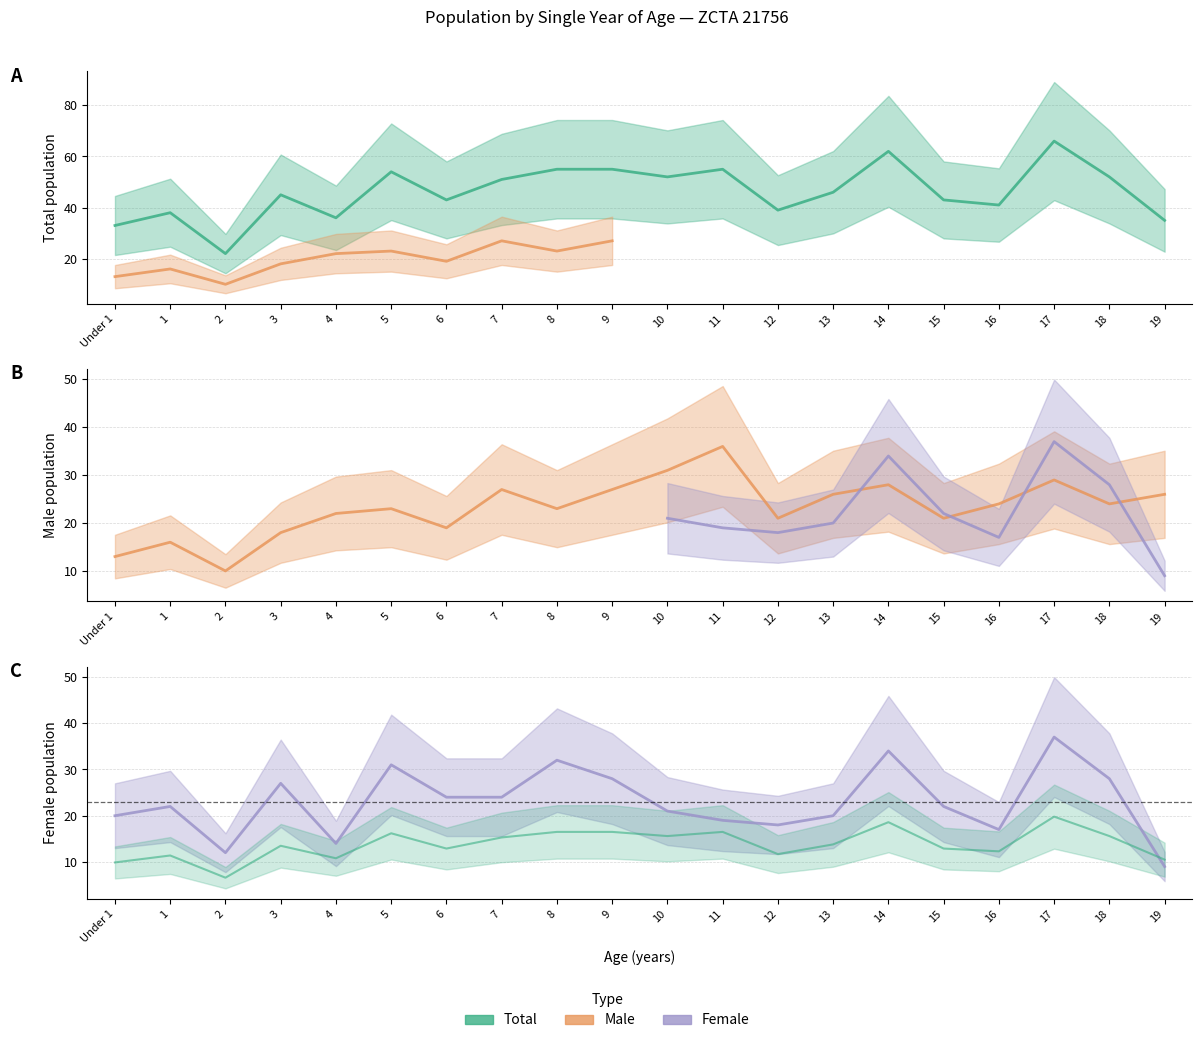

True or false: Total and Male cross at least once.

False